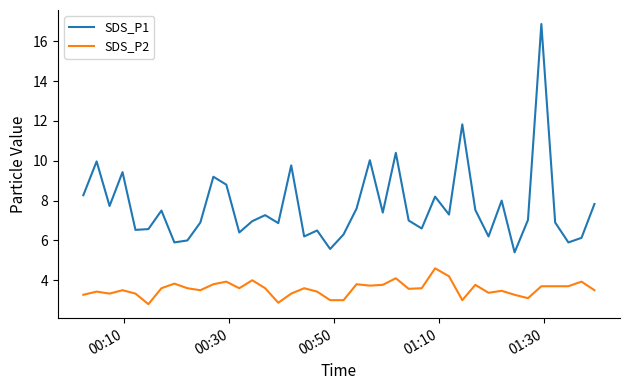

Rank the series by their maximum value, from highest to lowest.

SDS_P1, SDS_P2